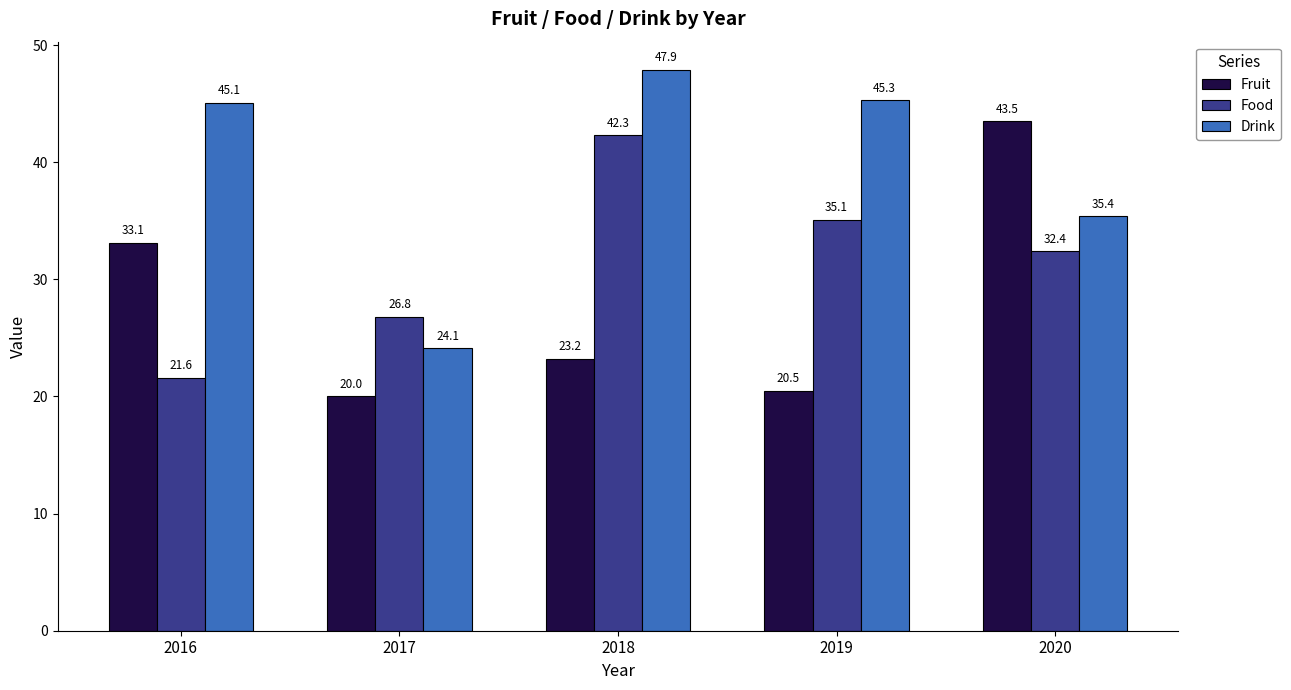

Which category has the highest value in the Drink series?

2018